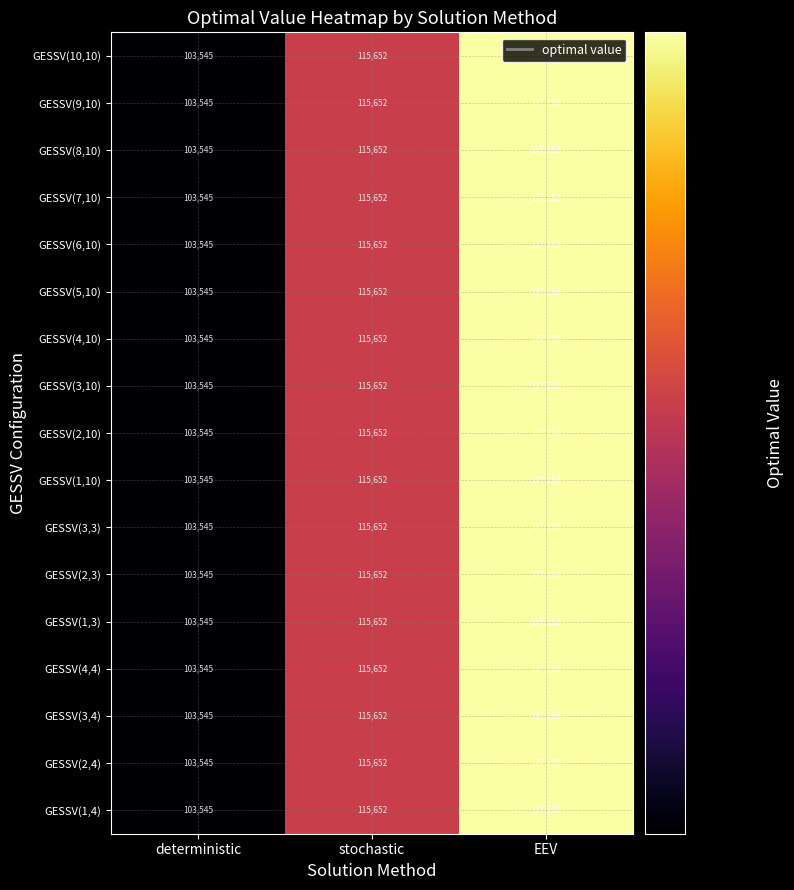

Is it true that GESSV(2,4) equals 31748 at stochastic?

False